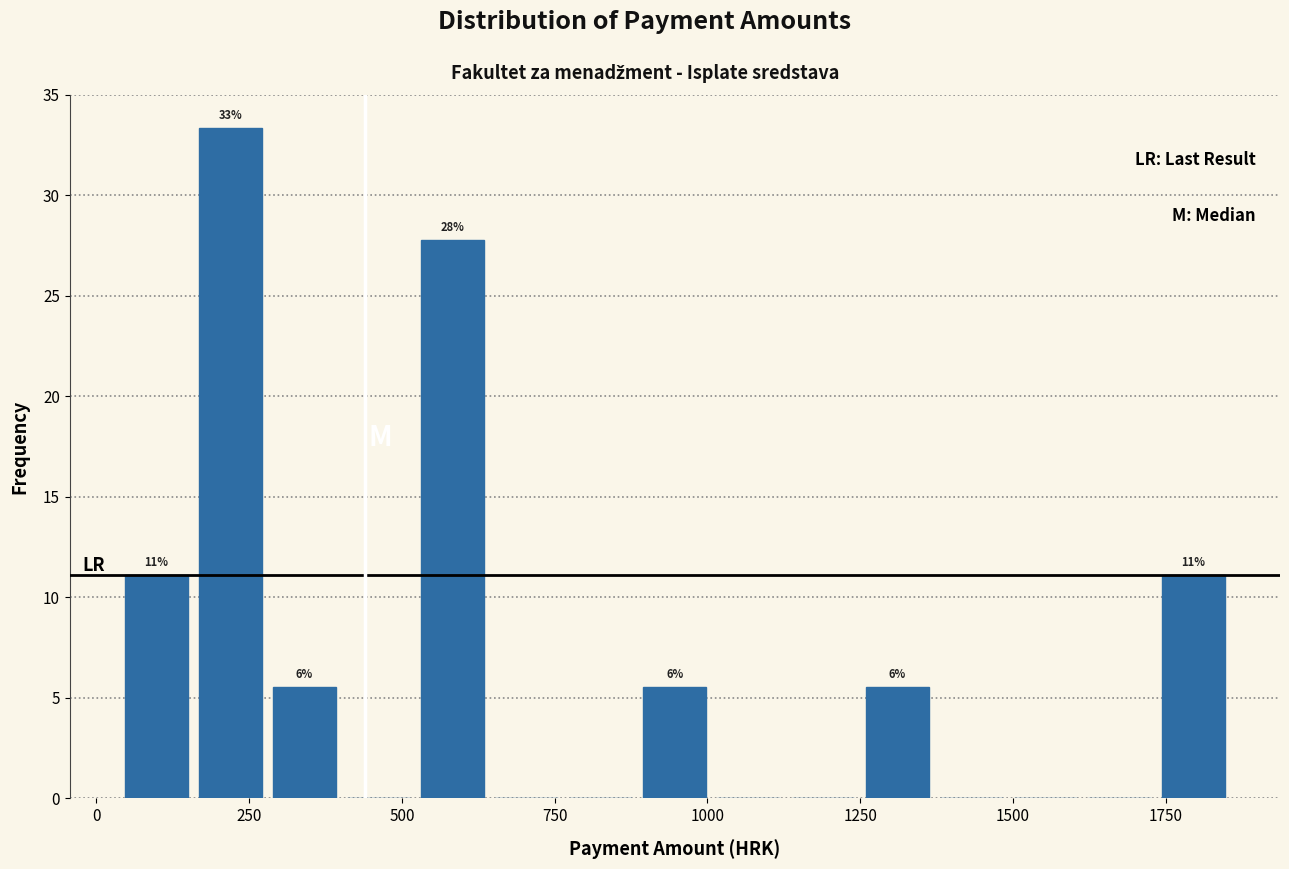

Around what value on the x-axis is the tallest bar? Give the approximate position of its centre, as read against the axis.

200